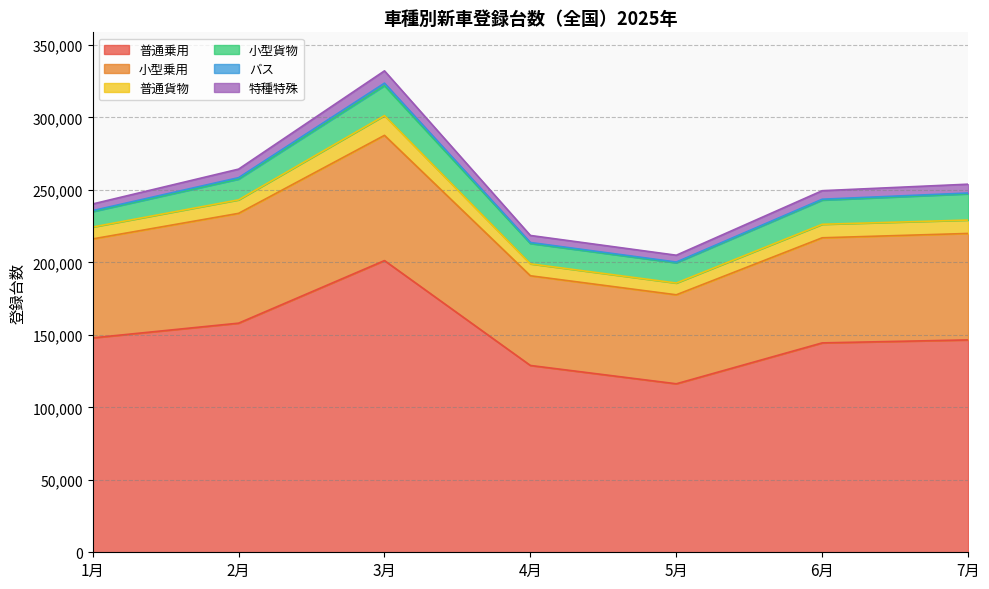

What is the difference between the 小型貨物 values at 3月 and 5月?

6676